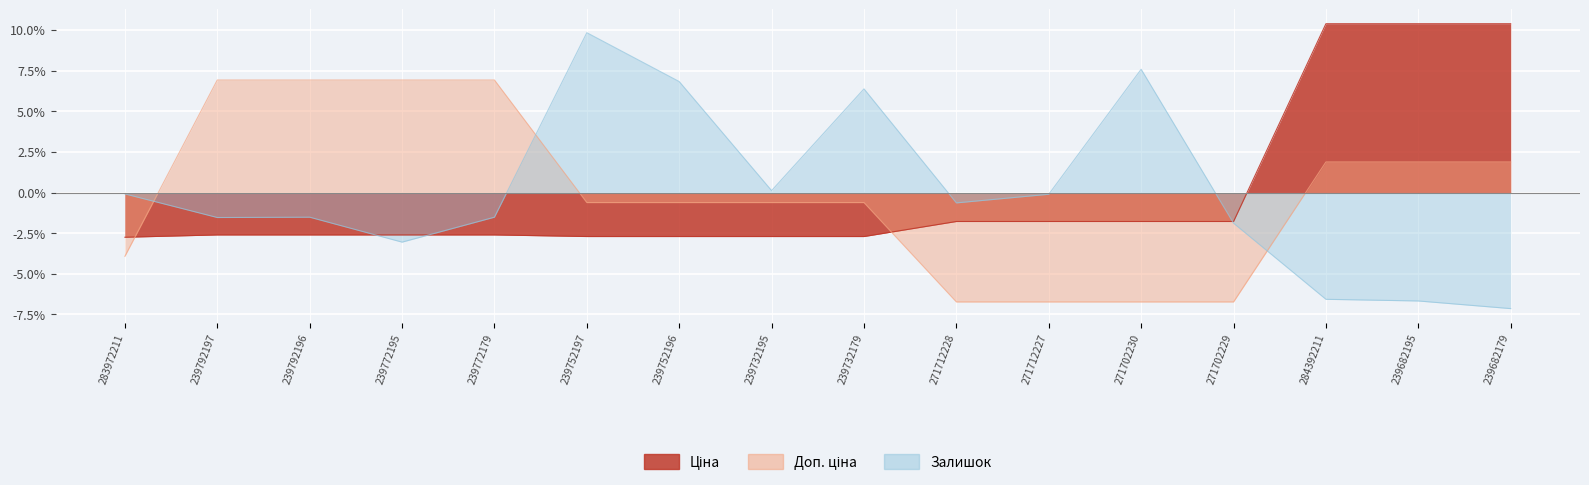

List the series in order of their peak value, lowest first.

Доп. ціна, Залишок, Ціна